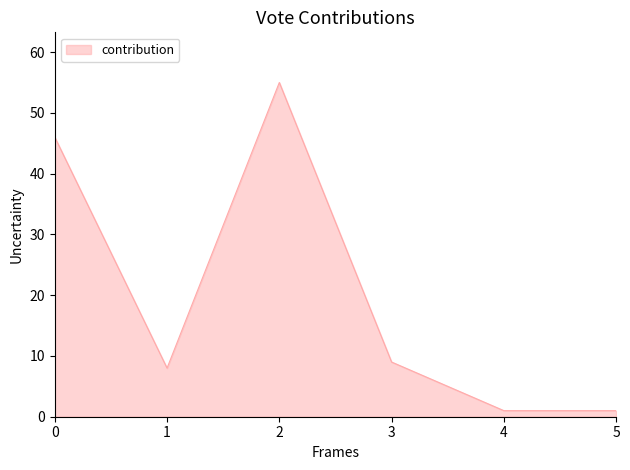

What is the difference between the maximum and minimum values?

54